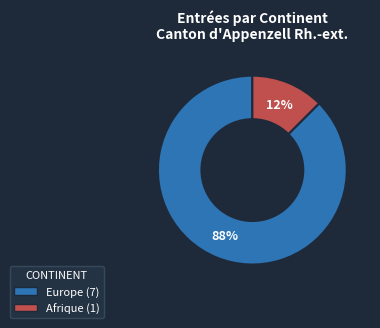

Does any single category account for the majority?

Yes